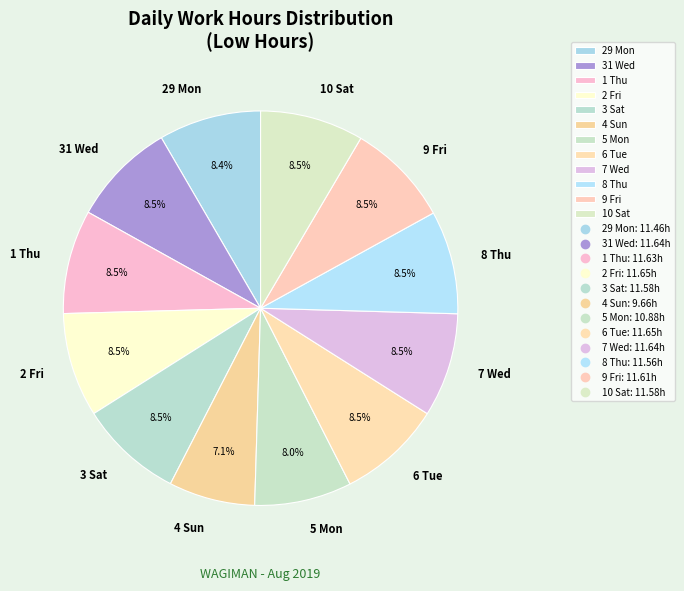

Count the number of slices in the pie.

12